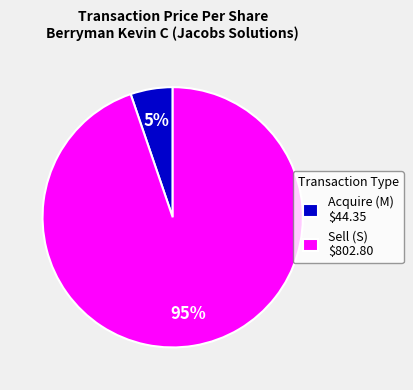

Count the number of slices in the pie.

2